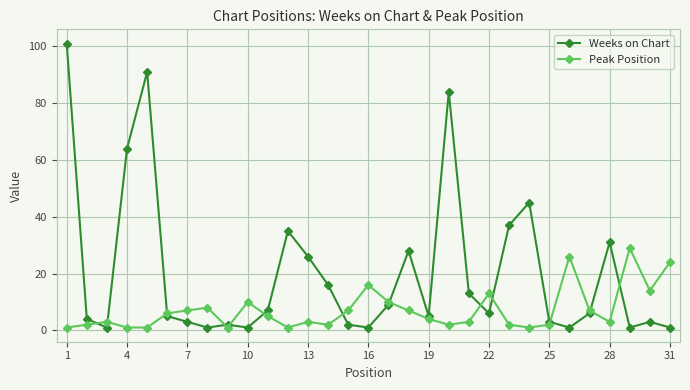

Which series has the largest range (max minus min)?

Weeks on Chart